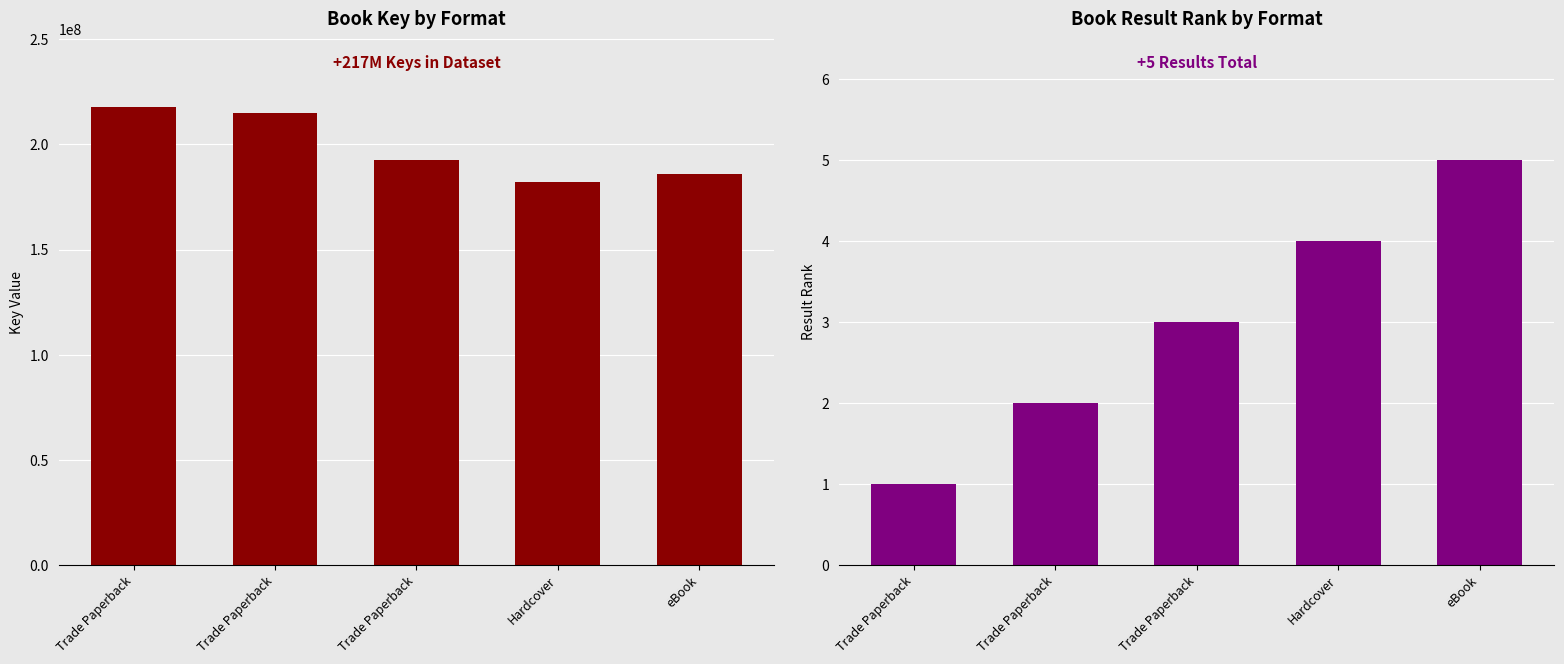

The Result series shows 2 at eBook. True or false?

False